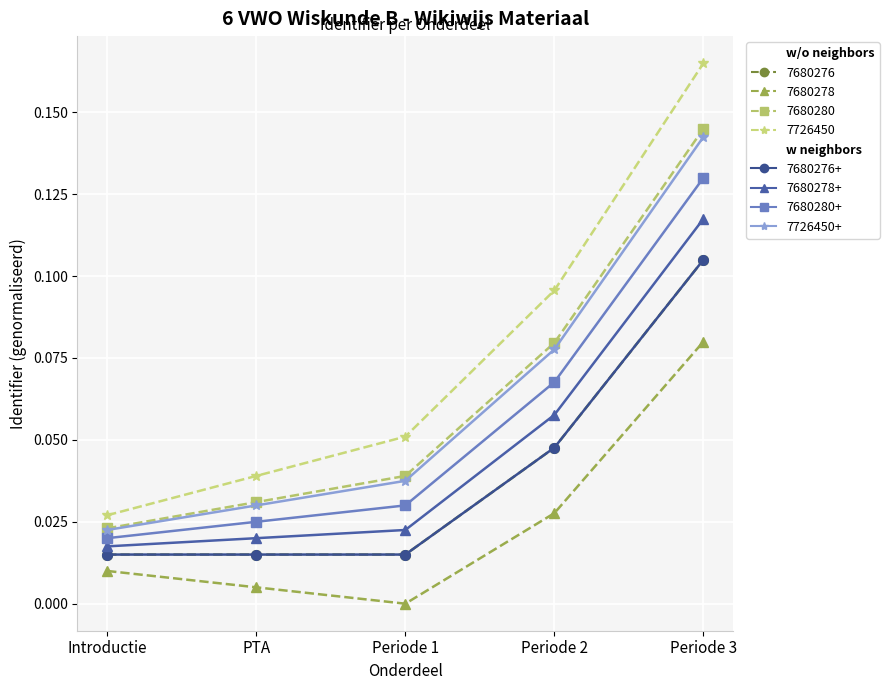

Is this an area chart (filled region under the line)?

No